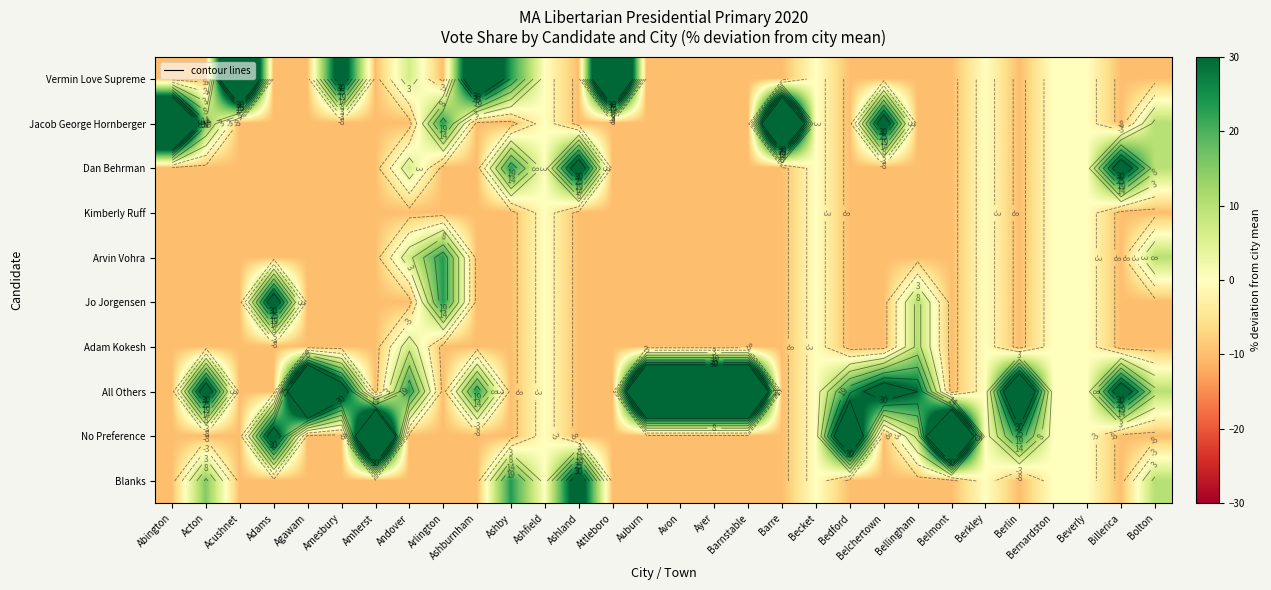

Is the value of No Preference at Adams greater than the value of All Others at Belchertown?

No